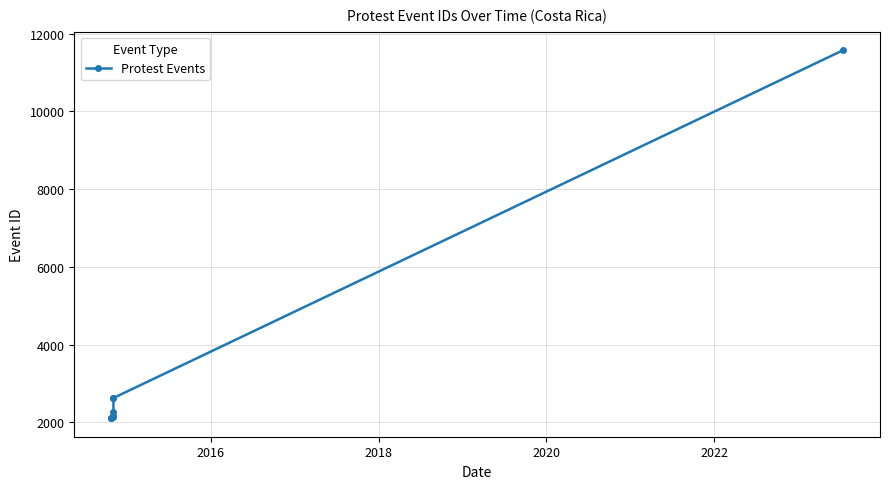

True or false: the data shows 3931 at 7.

False